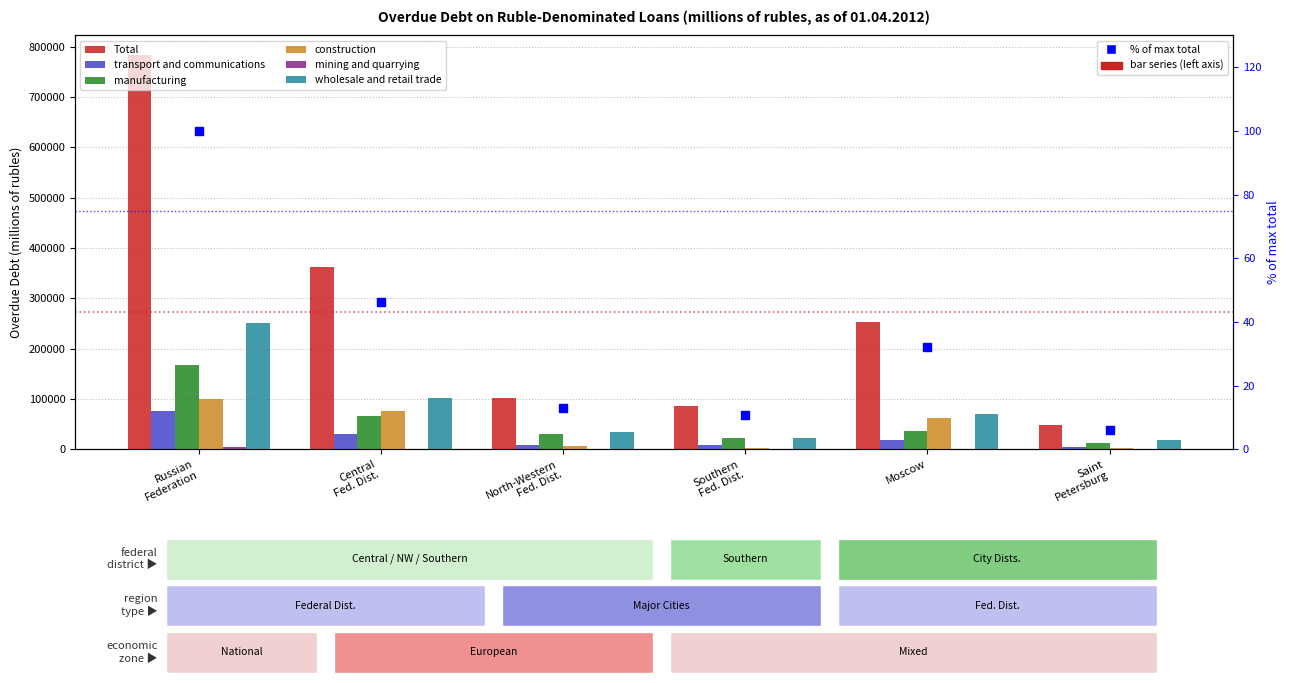

Which series reaches the minimum Y coordinate?

mining and quarrying